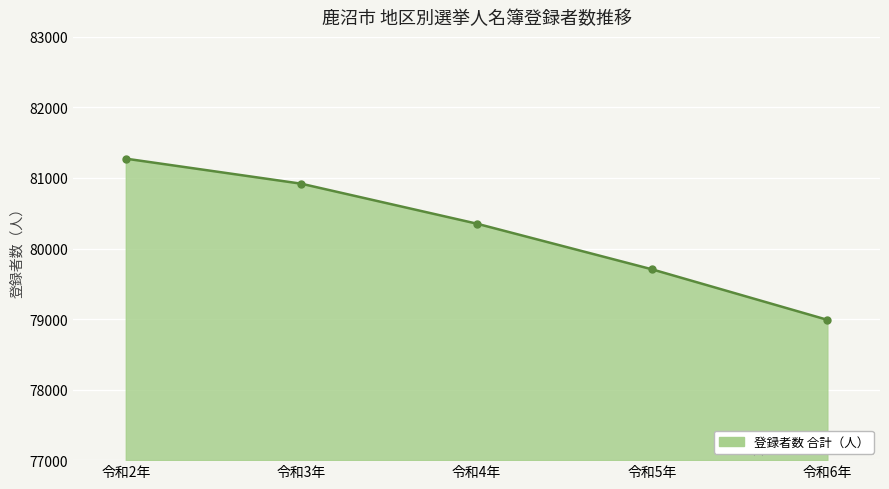

At which category does the chart reach its minimum across all series?

令和6年